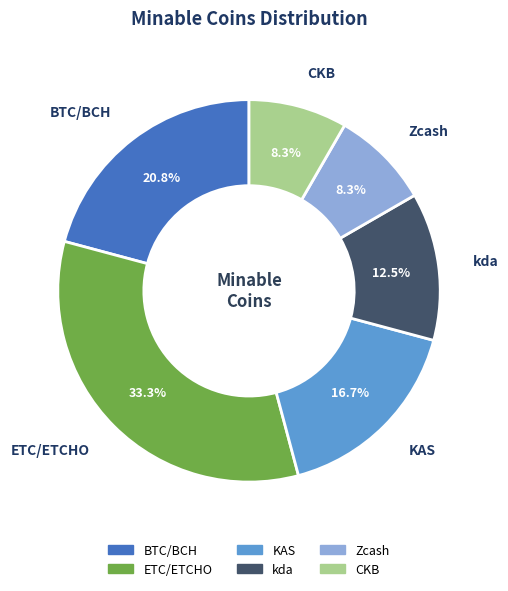

How many slices are in this pie chart?

6